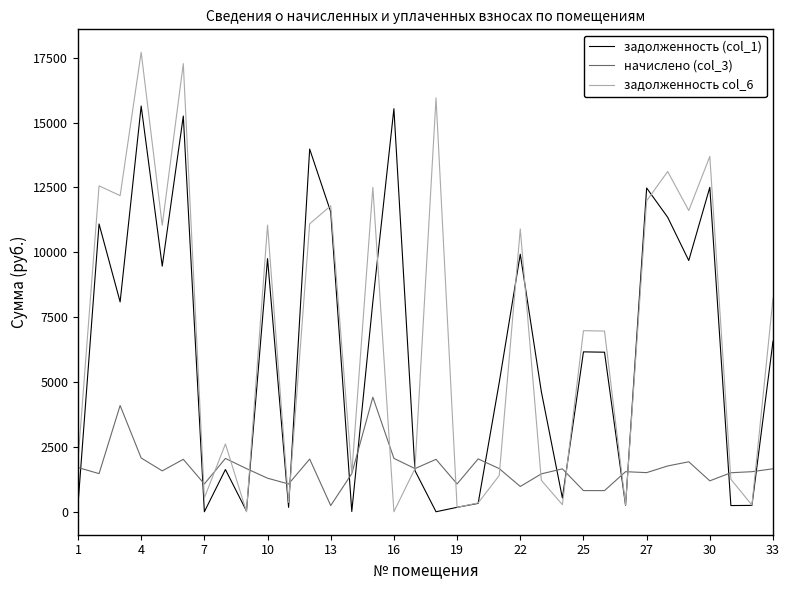

List the series in order of their peak value, highest first.

задолженность col_6, задолженность (col_1), начислено (col_3)